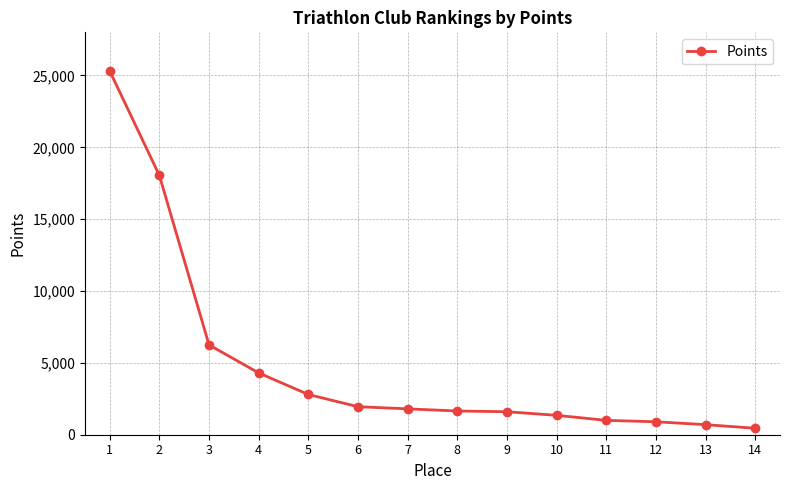

What is the ratio of the value at 6 to the value at 4?

0.5